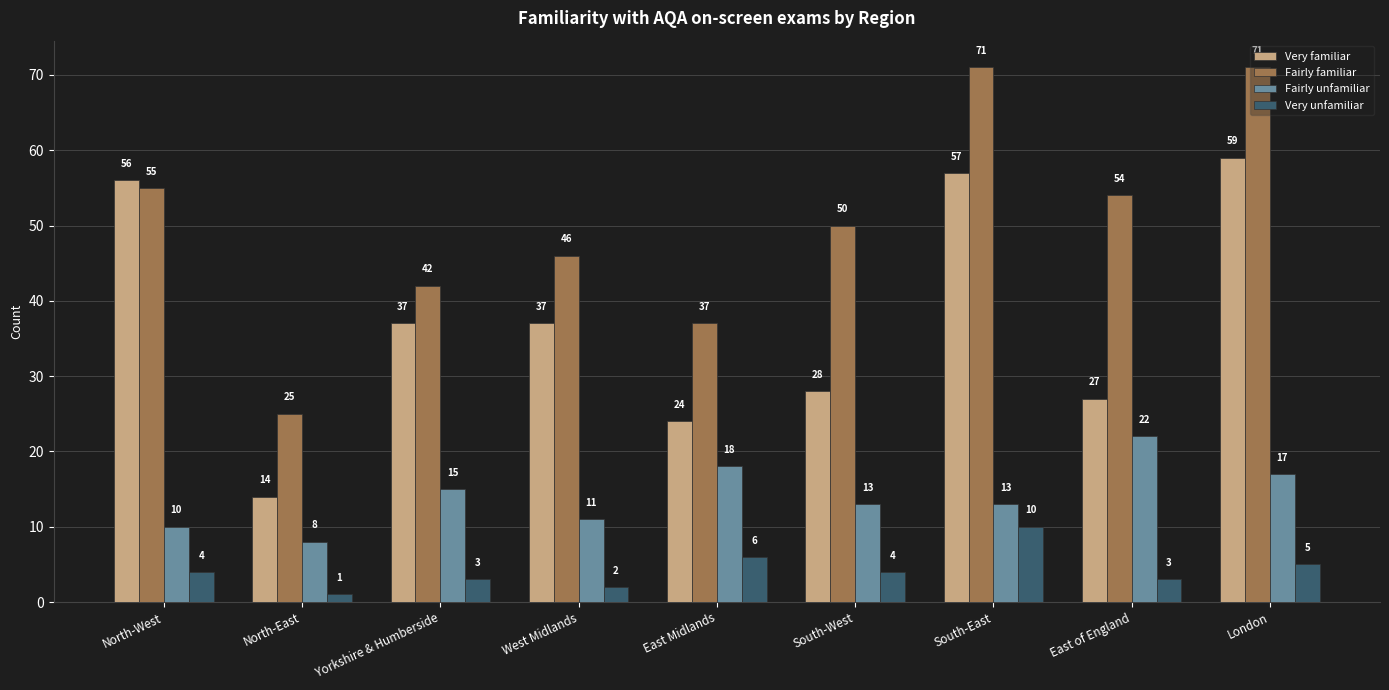

True or false: Very unfamiliar has a value of 6 at East Midlands.

True